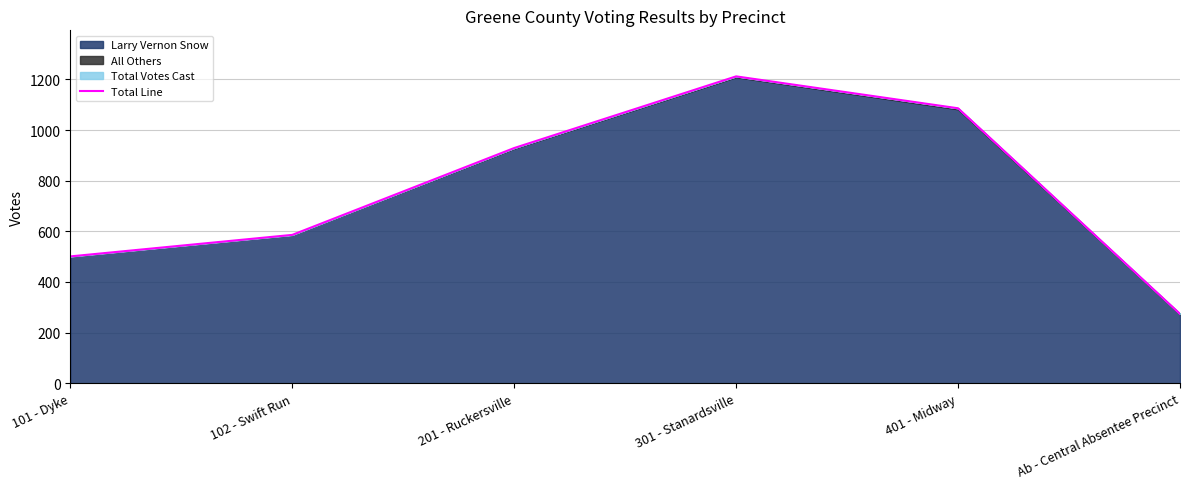

What is the difference between the second highest and minimum values?

812